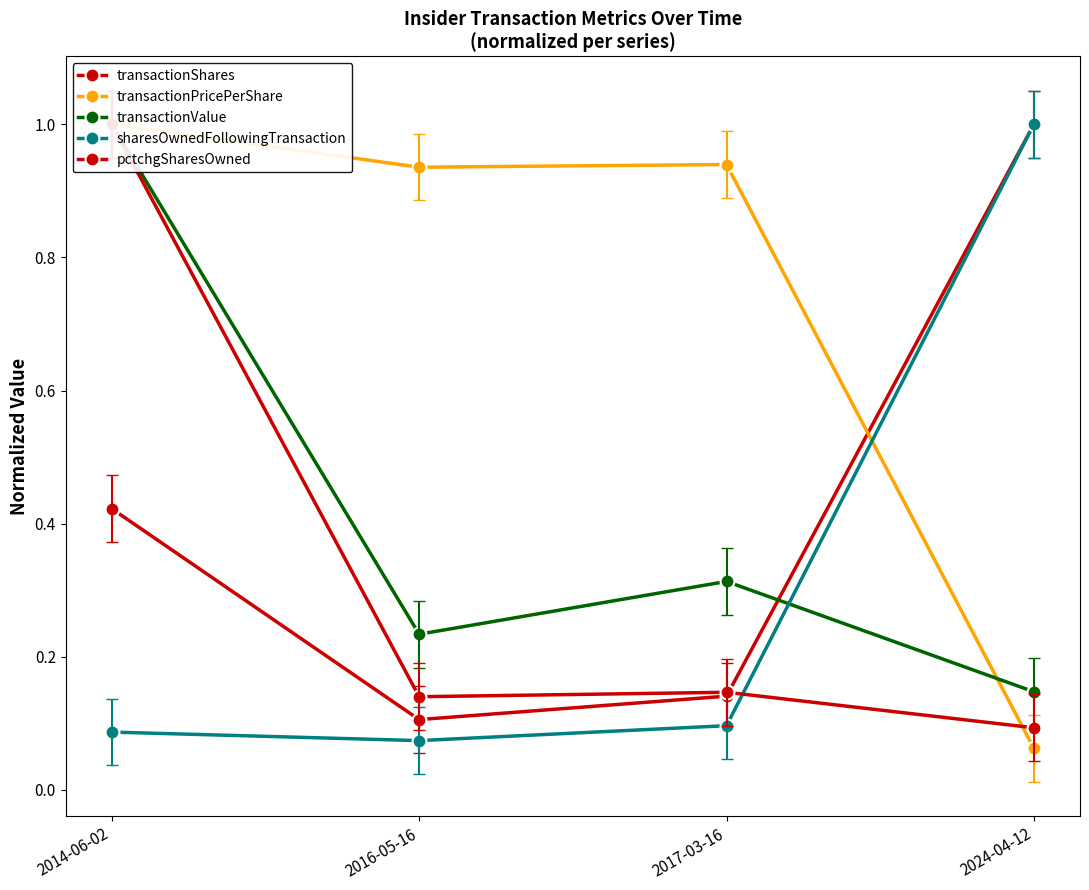

What is the total value across all series at 2016-05-16?

1.5